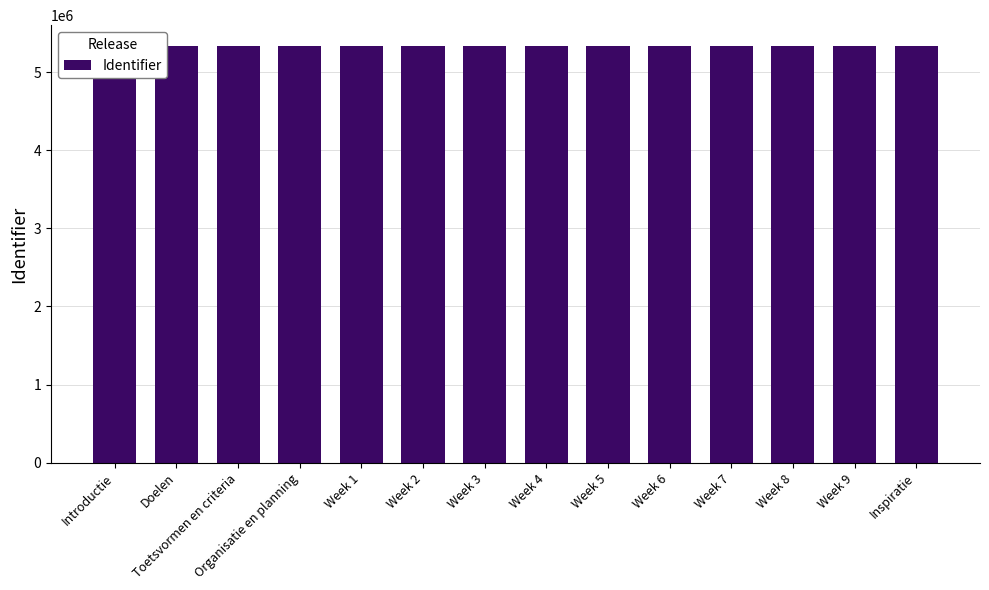

Which label corresponds to the smallest value in the chart?

Introductie